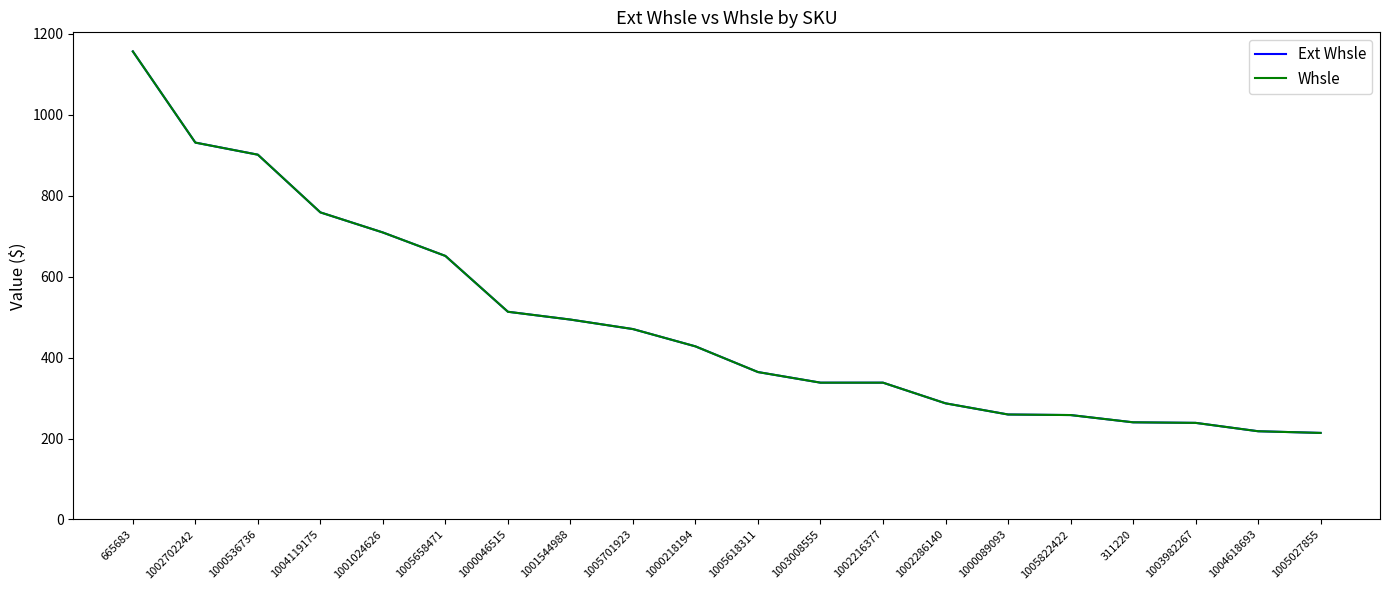

True or false: Whsle has more than 1 interior local peaks.

False